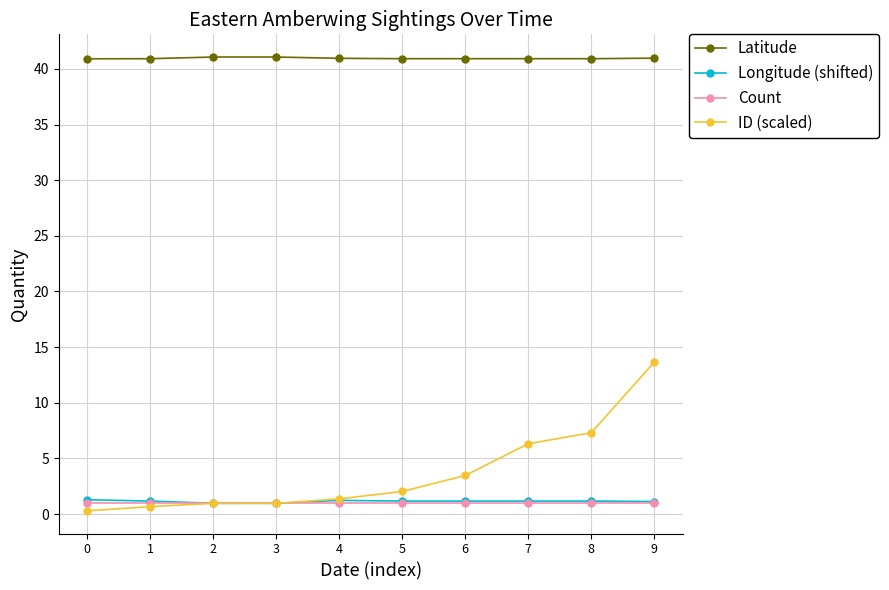

At which category is the sum across all series the highest?

9